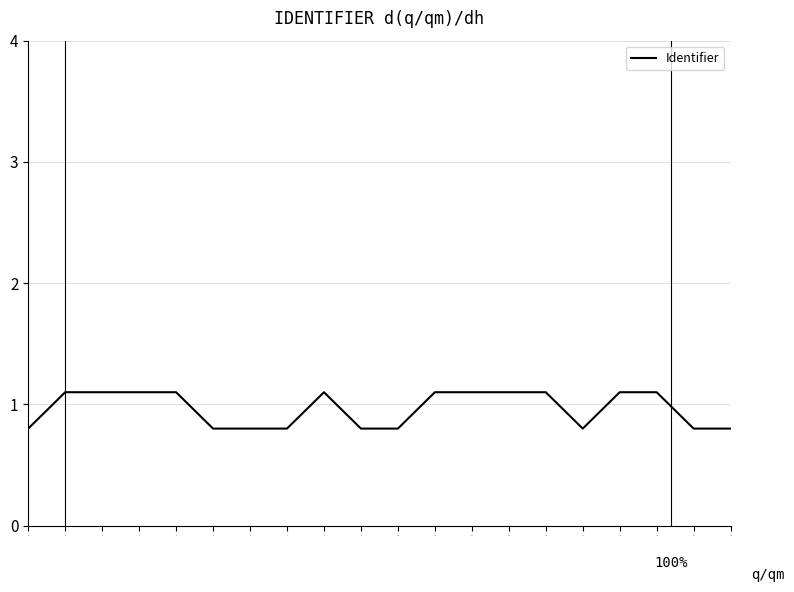

Between 8 and 10, which is larger?

8